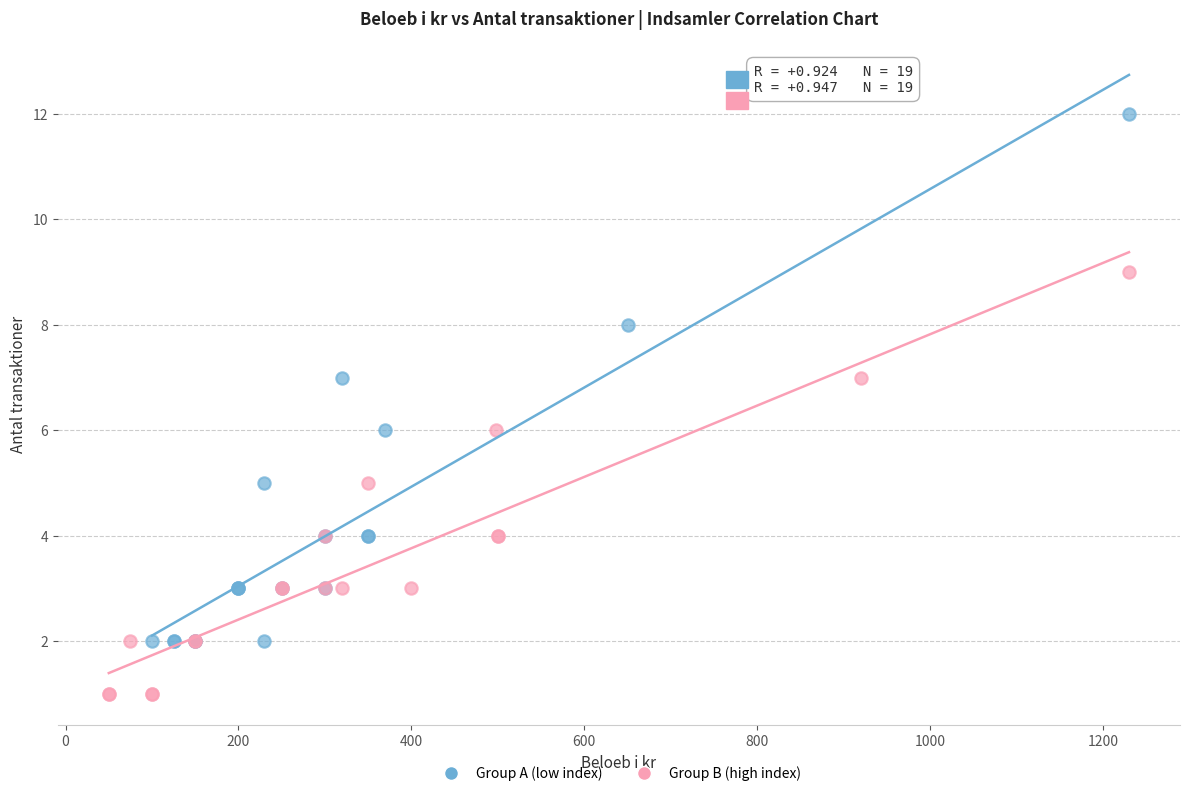

Which series reaches the minimum Y coordinate?

Group B (high index)